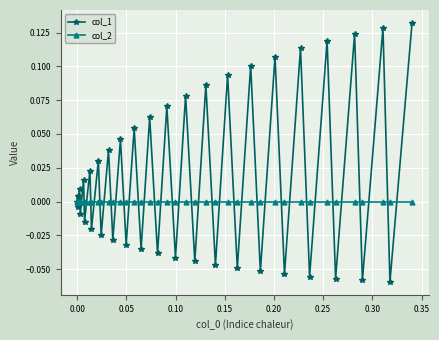

Rank the series by their maximum value, from highest to lowest.

col_1, col_2